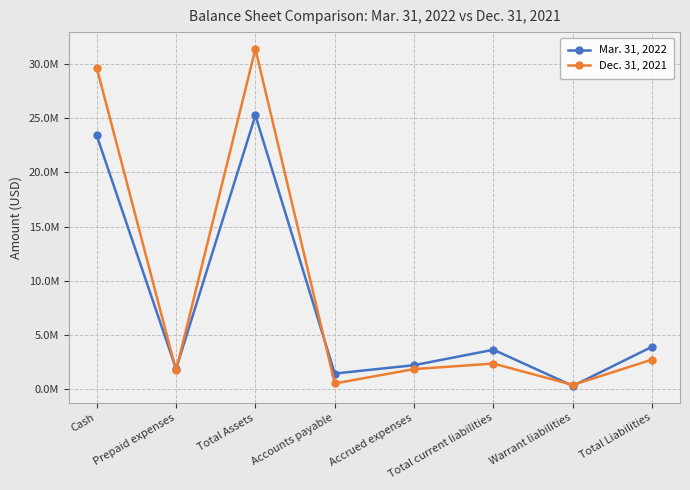

List the series in order of their overall mean, highest first.

Dec. 31, 2021, Mar. 31, 2022